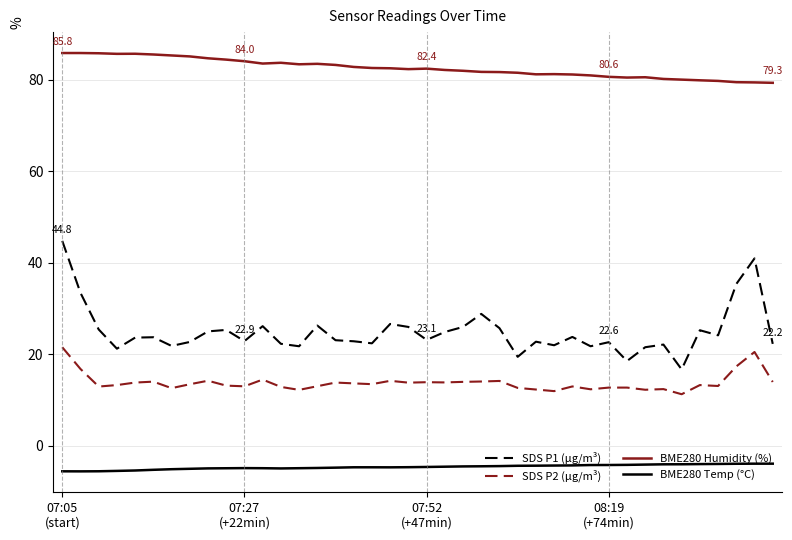

True or false: BME280 Temp (°C) and BME280 Humidity (%) cross at least once.

False